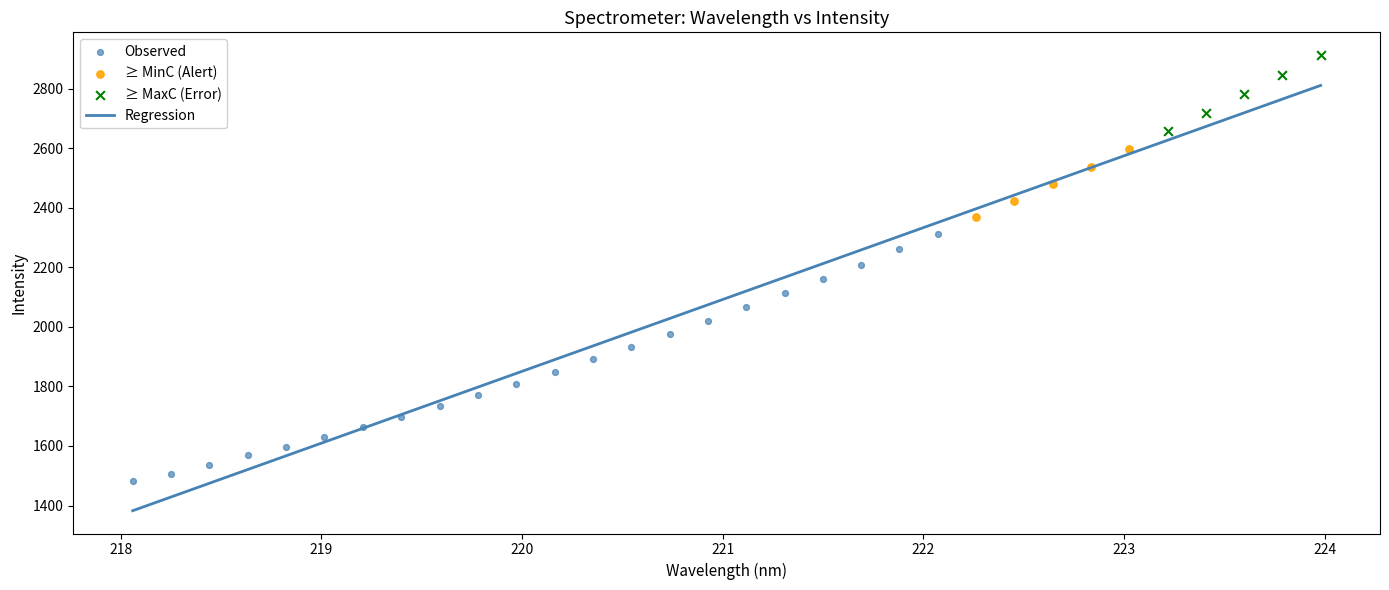

Which series contains the lowest Y value?

Observed